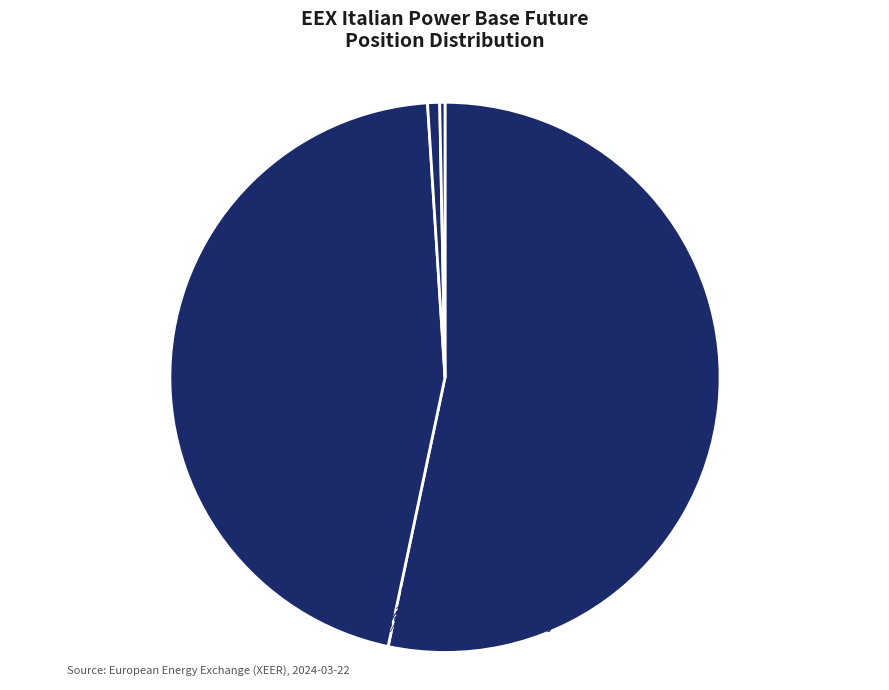

What percentage is the Commercial Long
(Total) slice, to the nearest percent?

53%